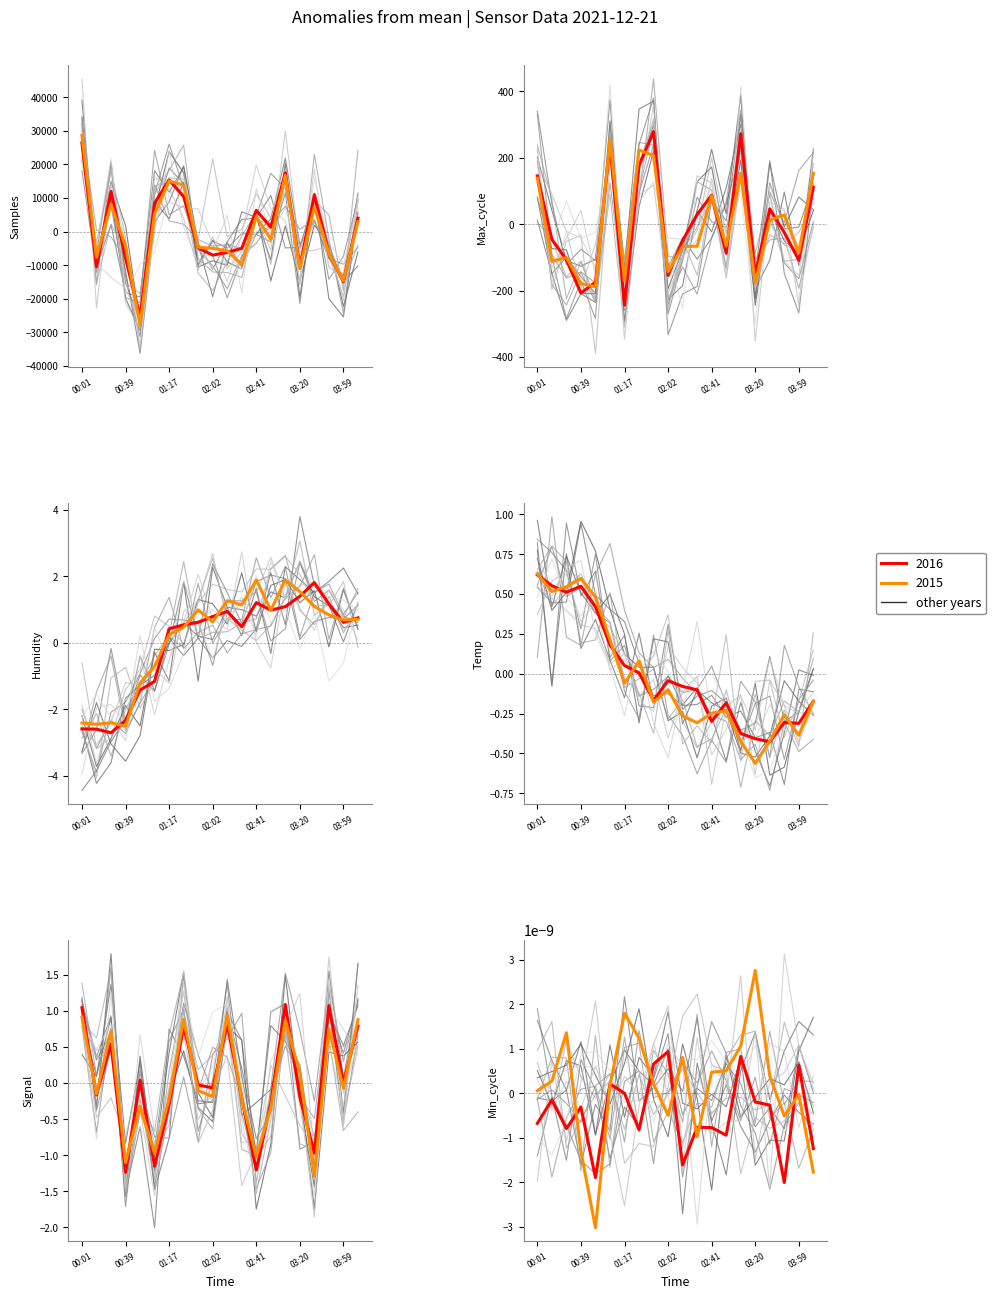

What is the difference between the highest and lowest values at 03:33?

10964.9